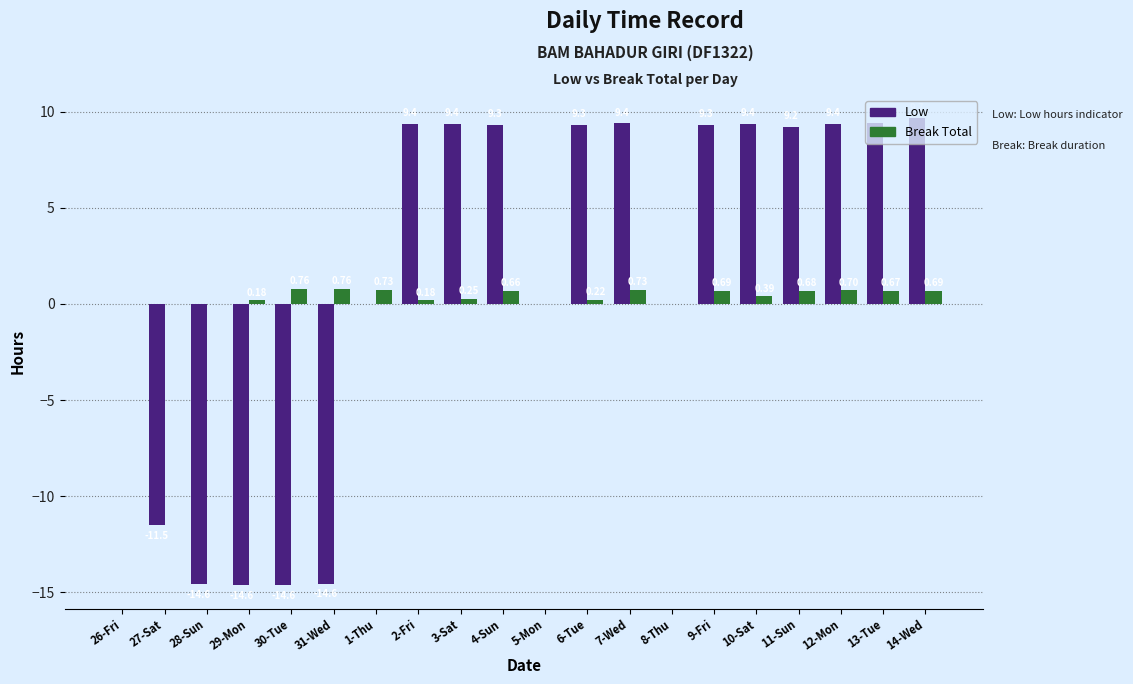

Which series changed the most between 11-Sun and 12-Mon?

Low